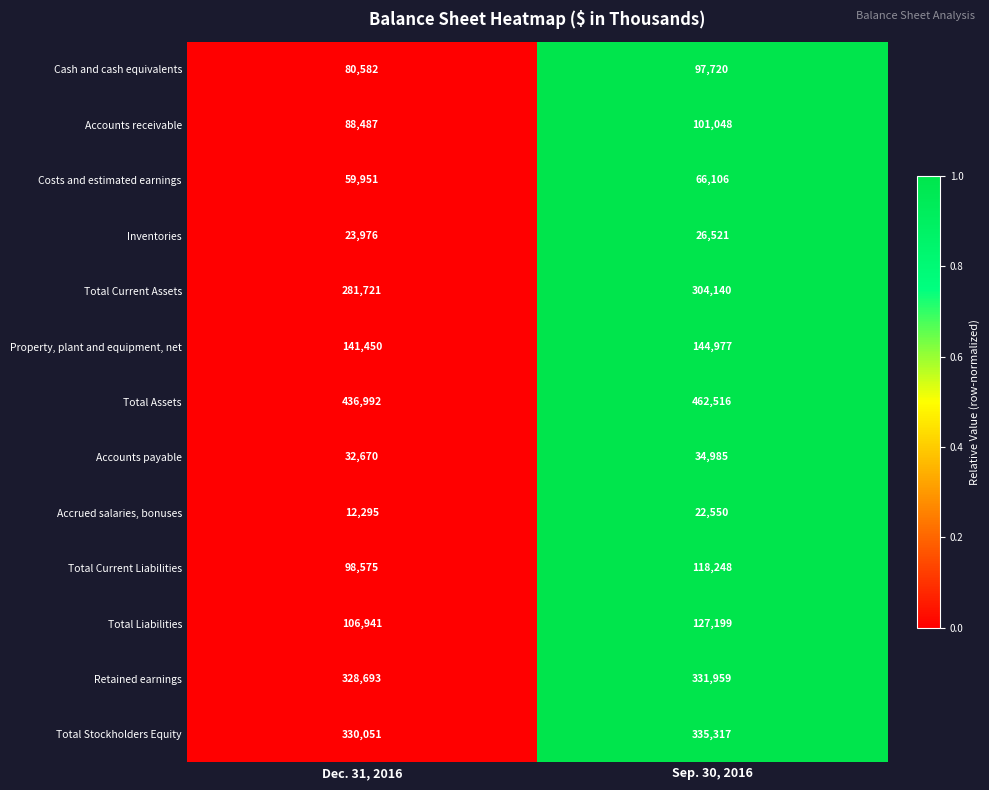

Which series has the largest range (max minus min)?

Total Assets